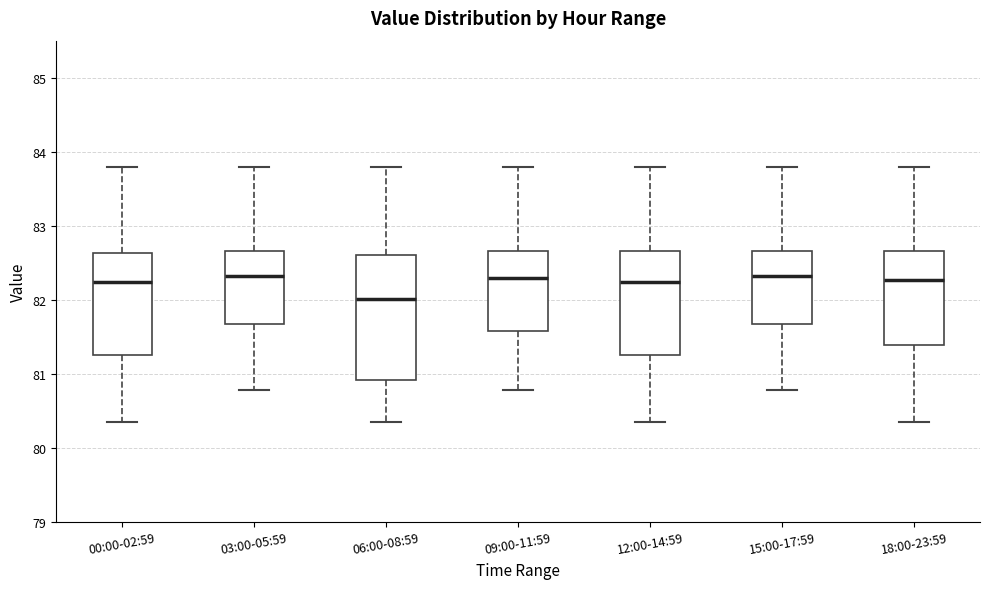

Where does the median line of the box for 00:00-02:59 sit on the y-axis? The values are not printed on the chart, so give them approximately, as read against the axis.

82.2